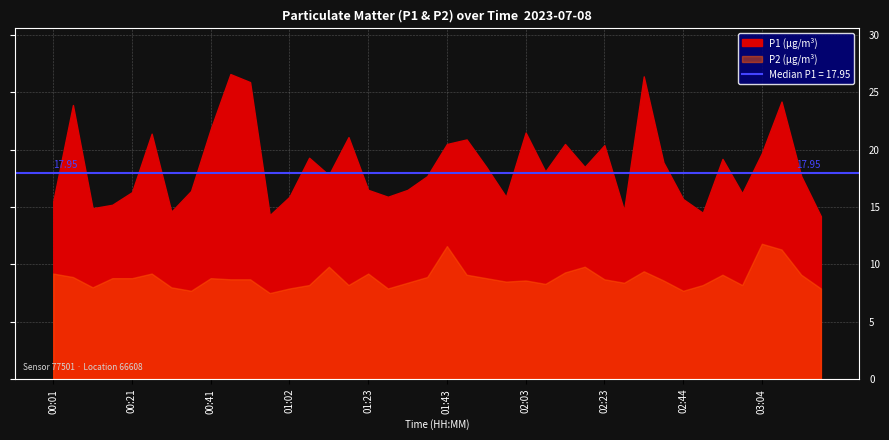

Which series has the largest total across all categories?

P1